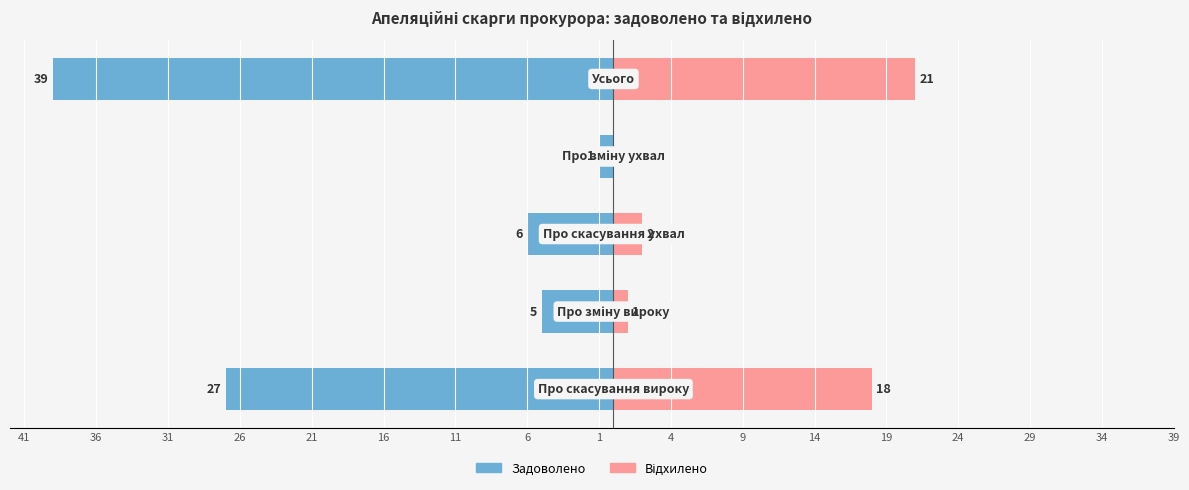

Between 31 and 36, which is larger?

36